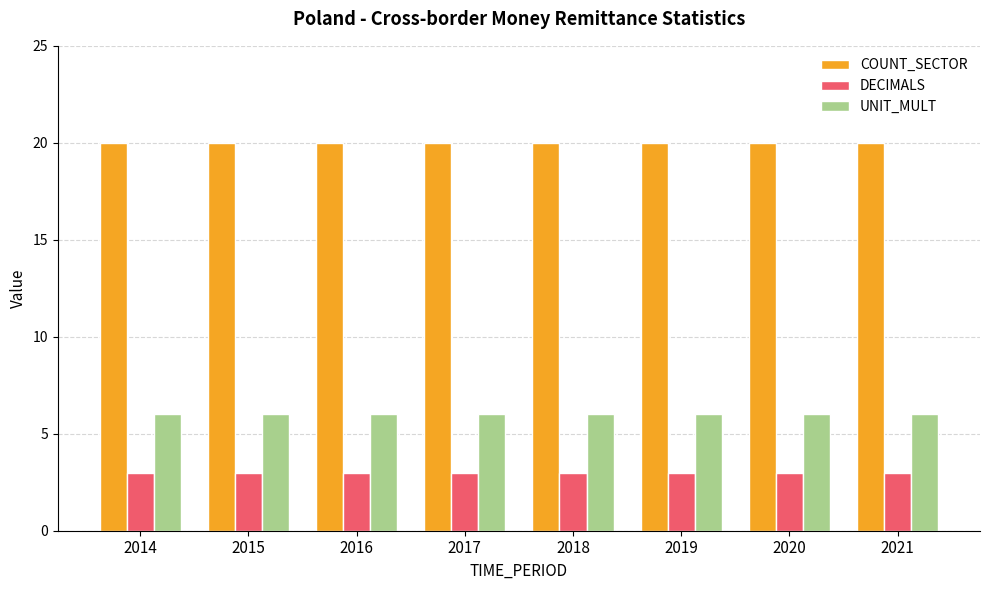

What are all the series names shown in the legend?

COUNT_SECTOR, DECIMALS, UNIT_MULT